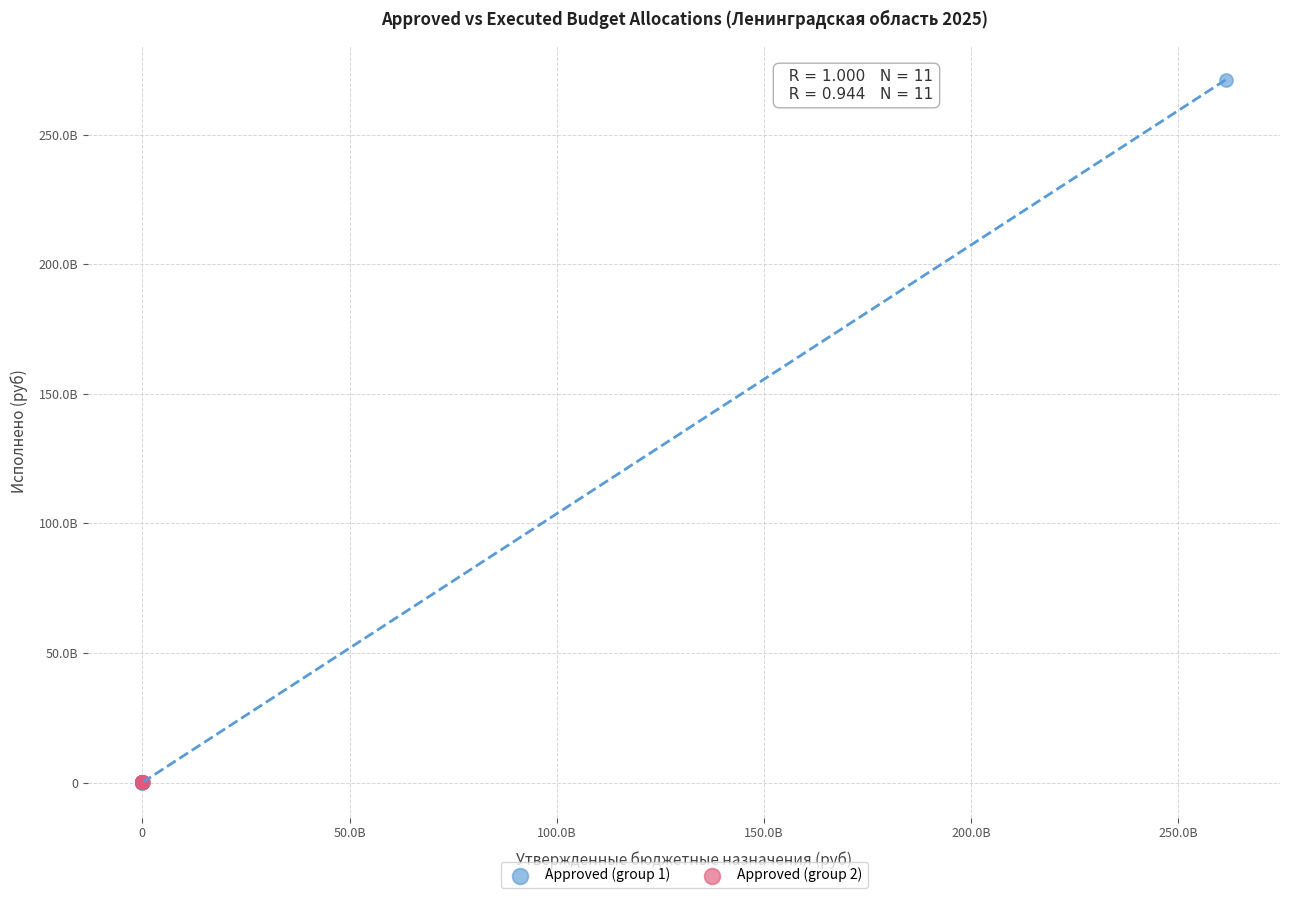

Which series has the largest Y range (max minus min)?

Approved (group 1)